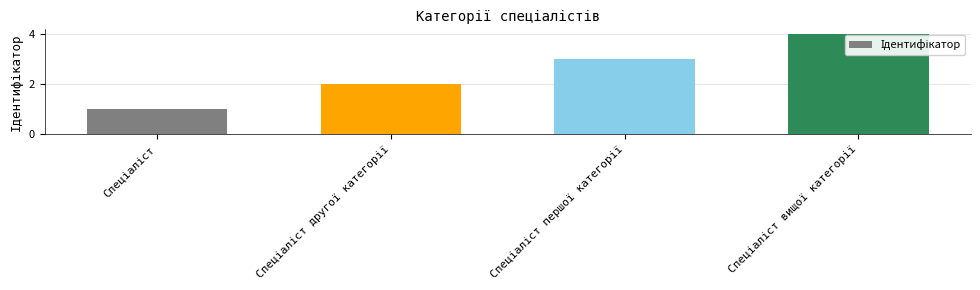

What is the difference between the maximum and minimum values?

3